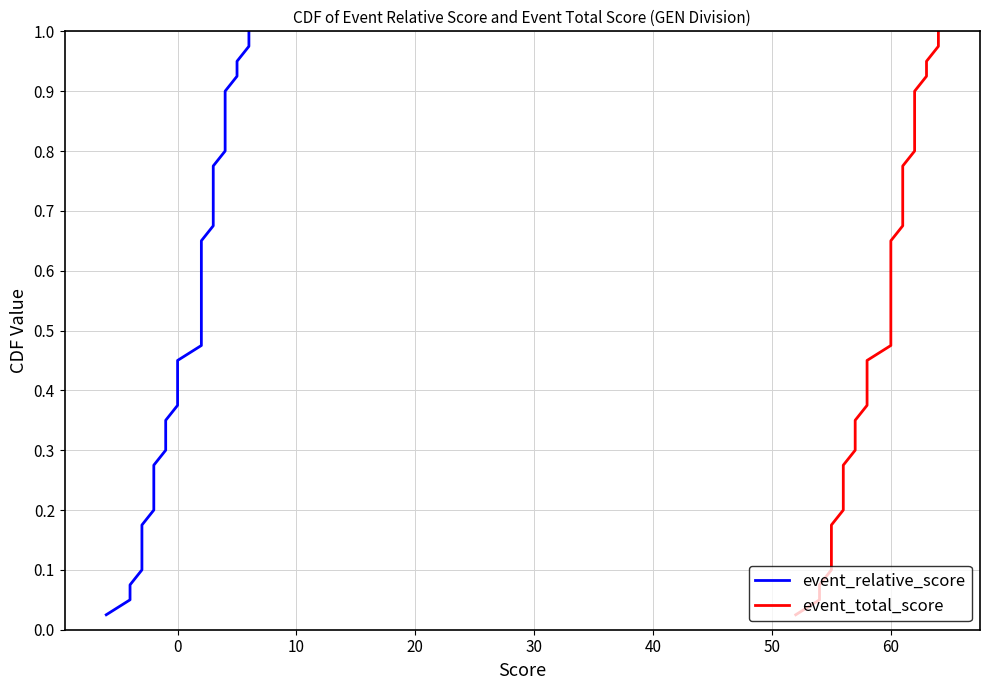

Is it true that event_relative_score equals 0.0 at 0?

False